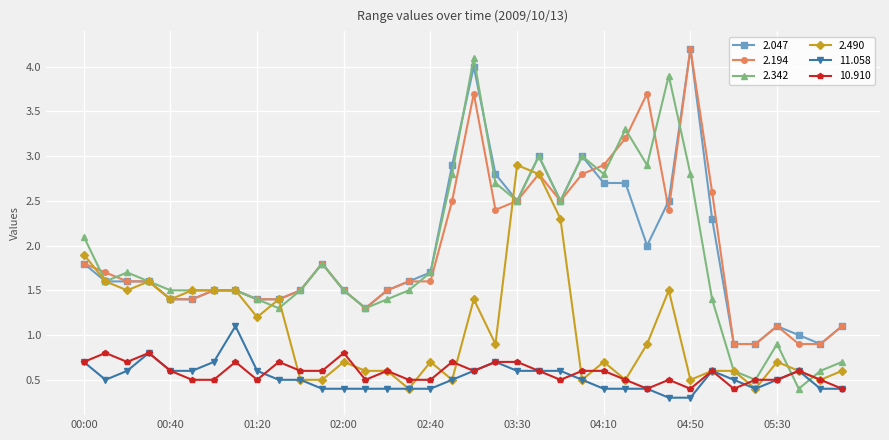

True or false: 2.194 and 10.910 intersect in this chart.

False